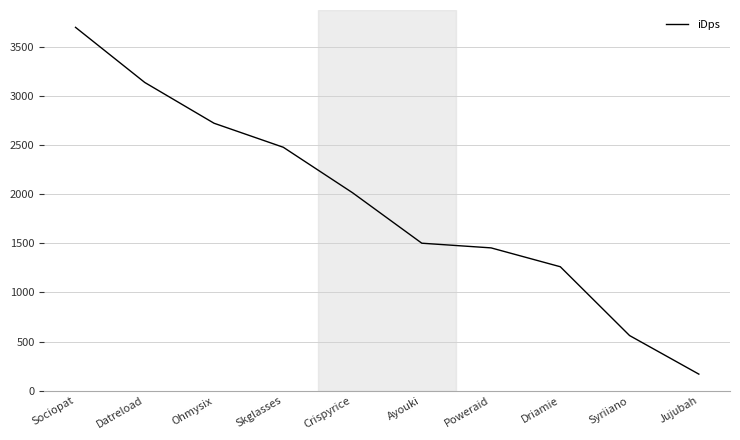

Rank the categories by value from lowest to highest.

Jujubah, Syriiano, Driamie, Poweraid, Ayouki, Crispyrice, Skglasses, Ohmysix, Datreload, Sociopat